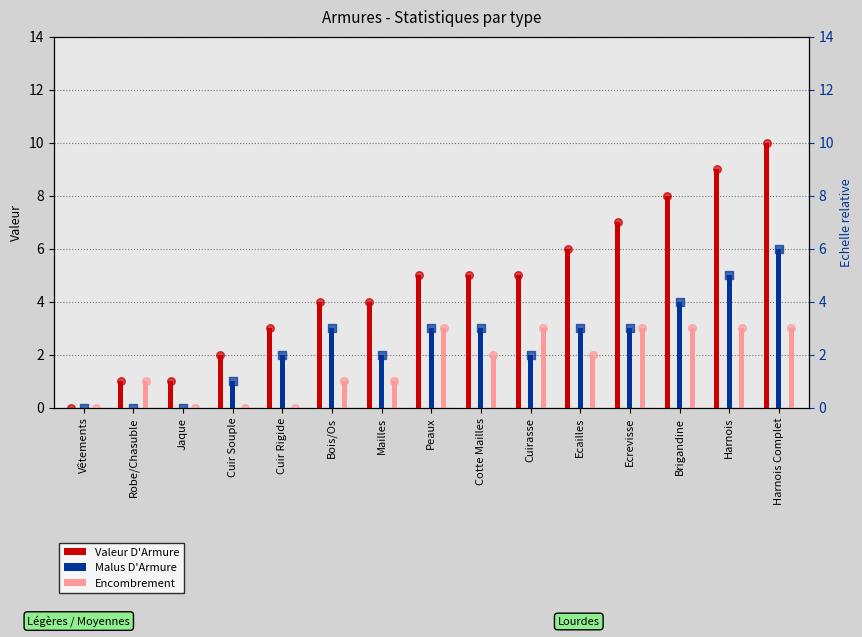

What is the total value across all series at Ecrevisse?

13